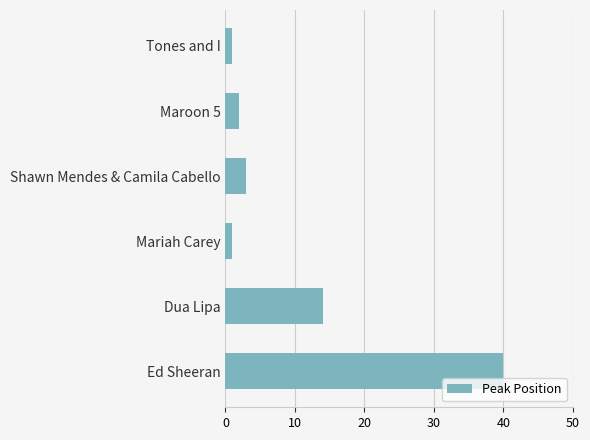

What is the change in value from Tones and I to Ed Sheeran?

+39